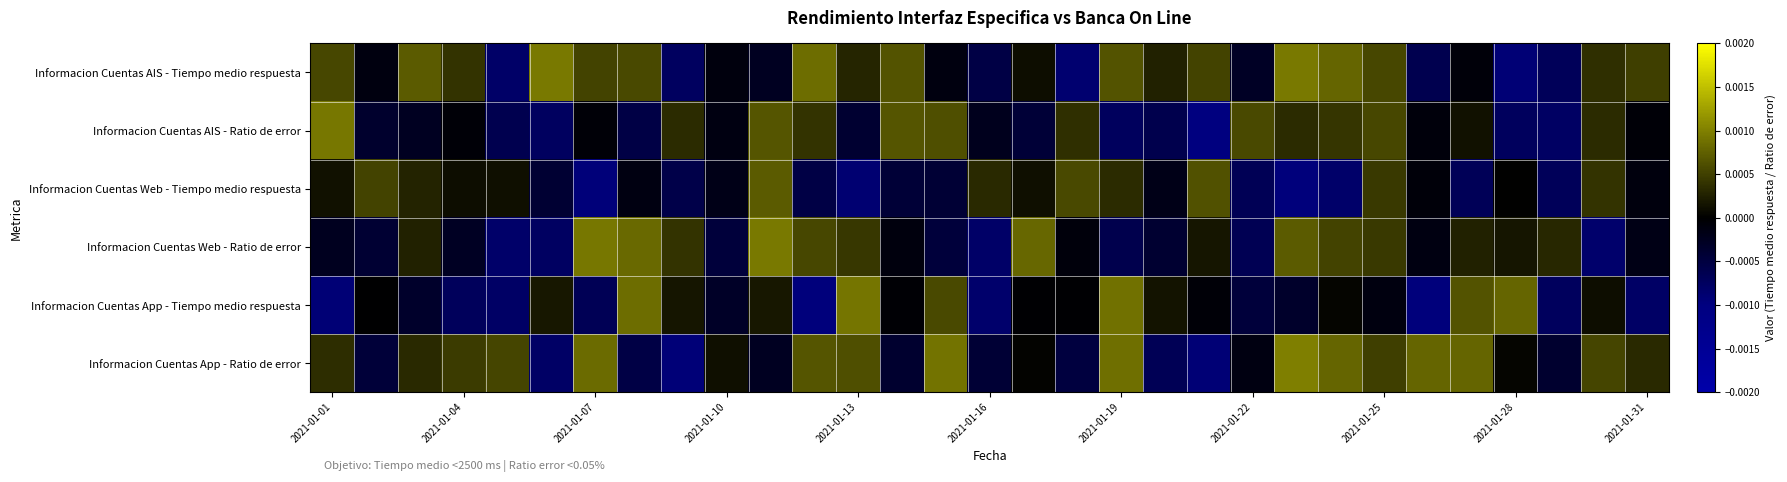

How many distinct data groups are displayed?

6